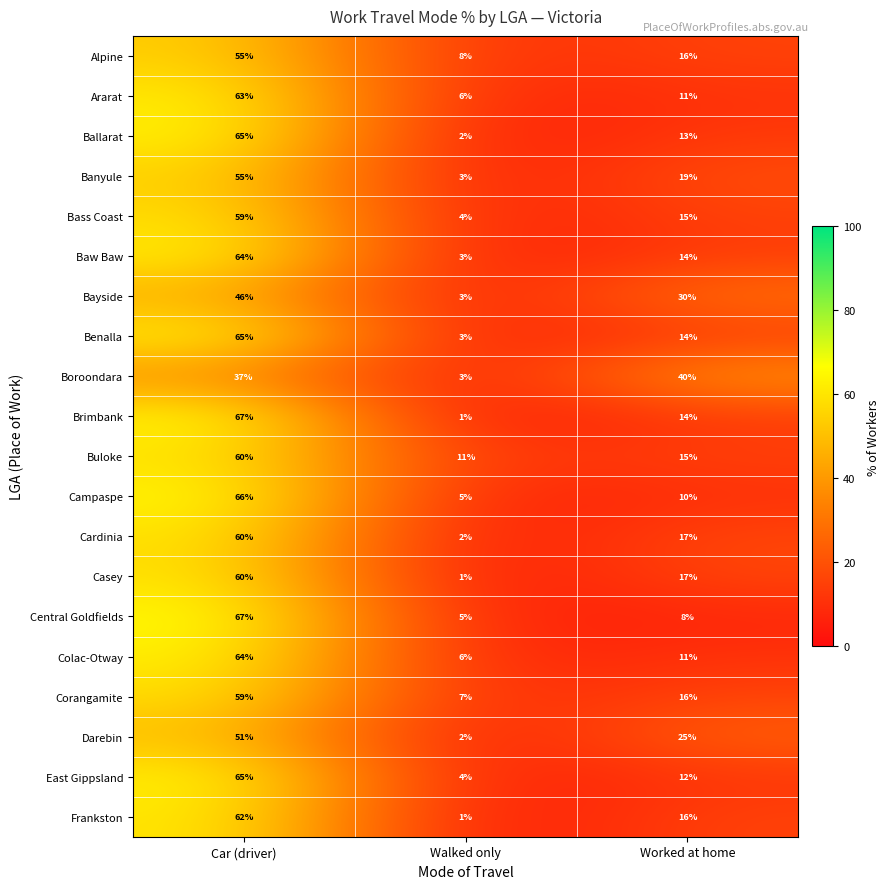

How many series are shown in this chart?

20